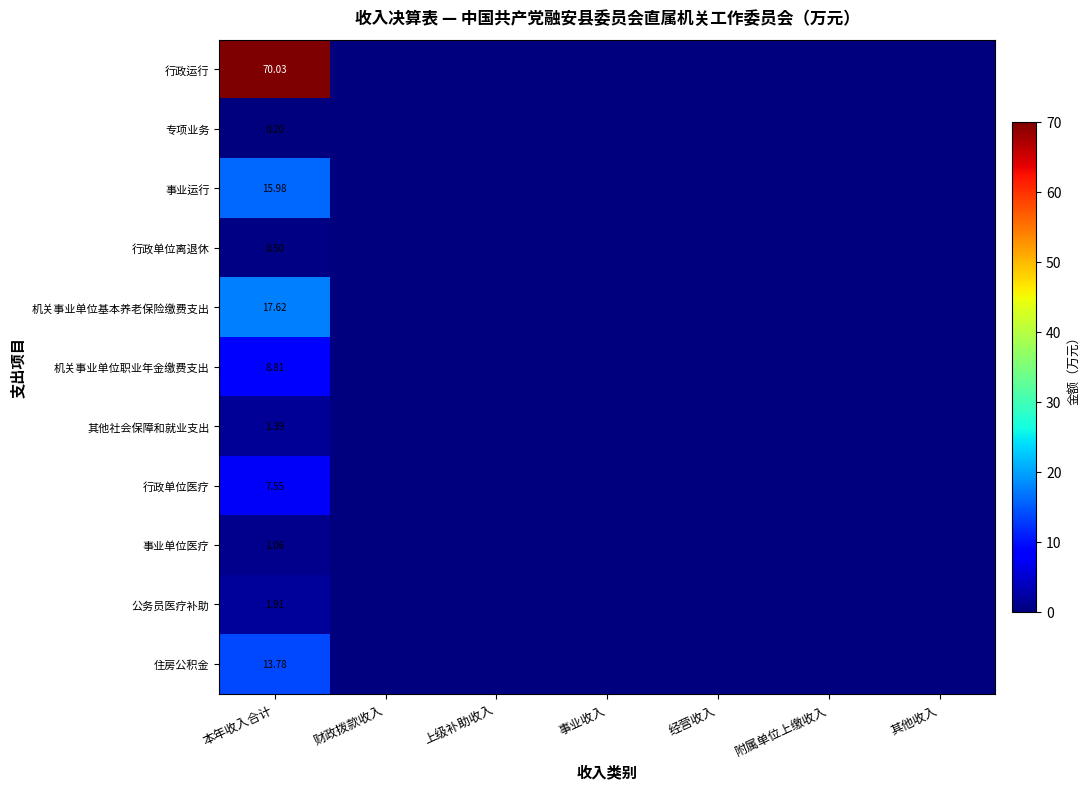

What is the difference between the maximum and minimum values in the 行政单位医疗 series?

7.5